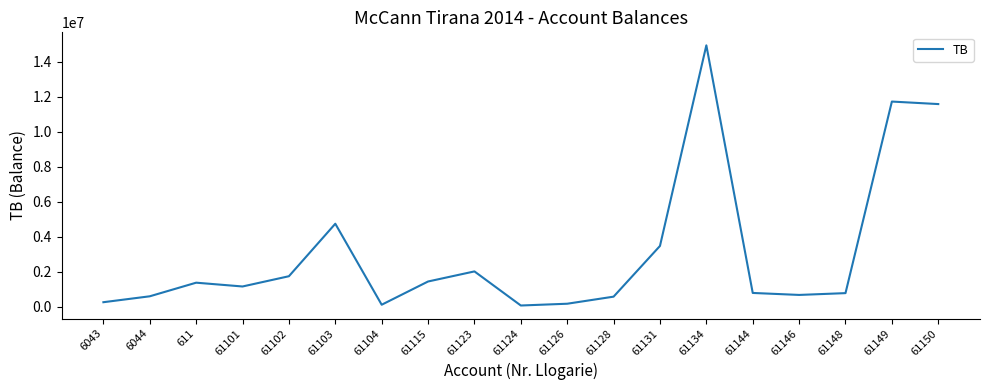

What is the maximum value shown in the chart?

14931158.8